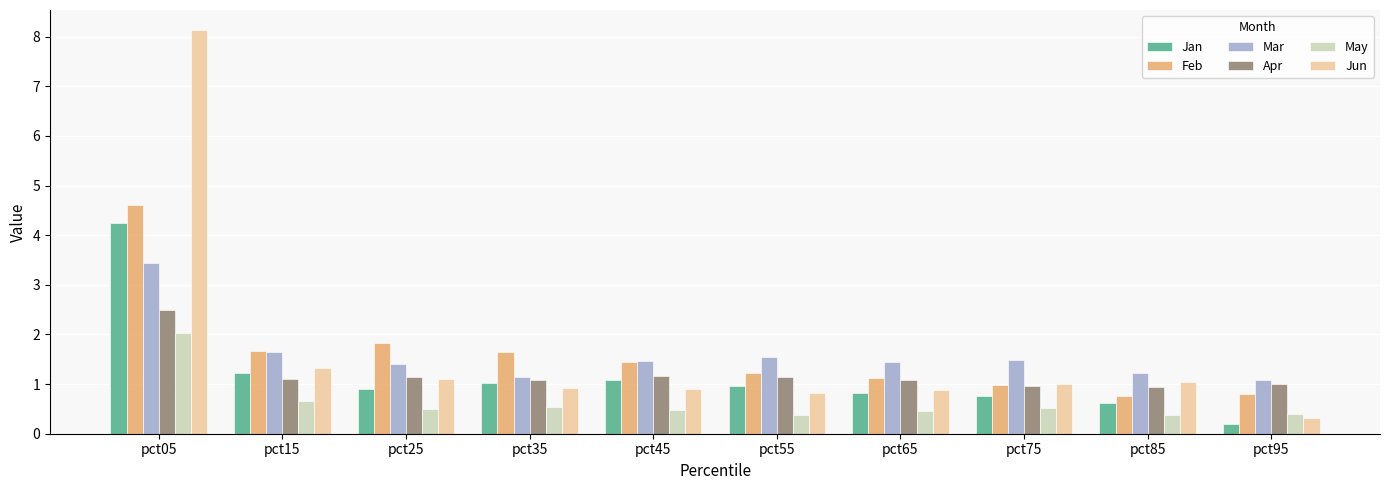

List the series in order of their peak value, highest first.

Jun, Feb, Jan, Mar, Apr, May